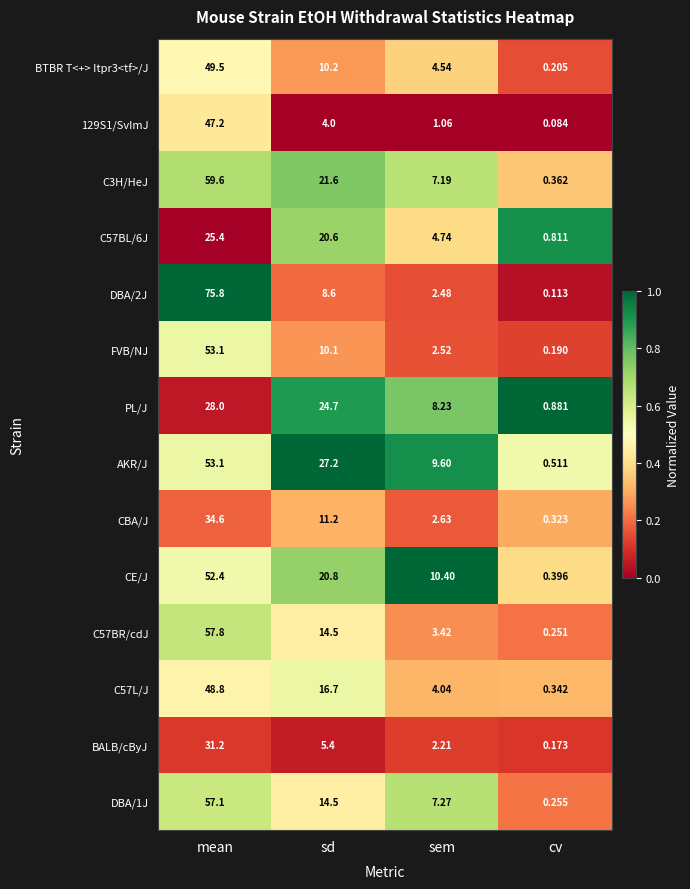

What is the greatest value displayed?

75.8